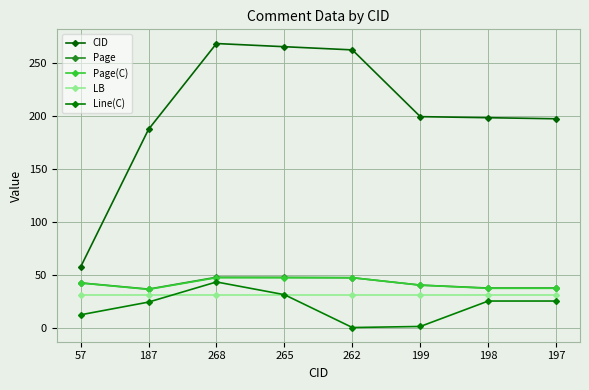

Which category has the highest value across all series?

268